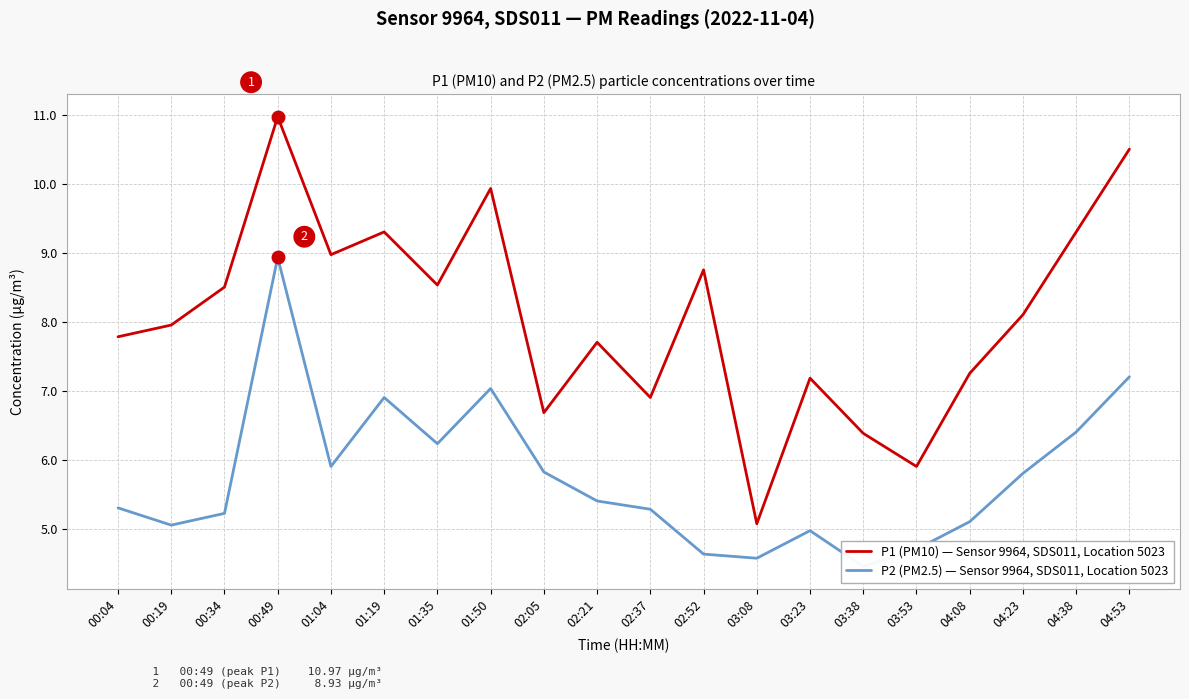

Between 01:50 and 02:37, which is larger?

01:50